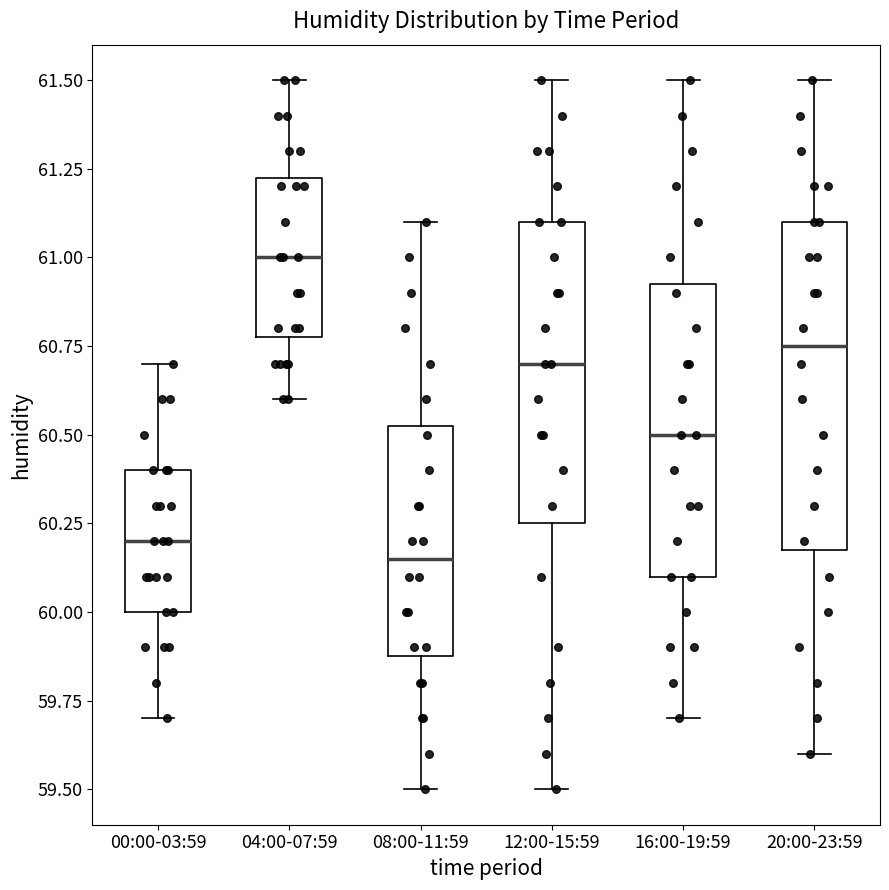

Comparing the boxes themselves (not the whiskers), which one is the tallest?

20:00-23:59